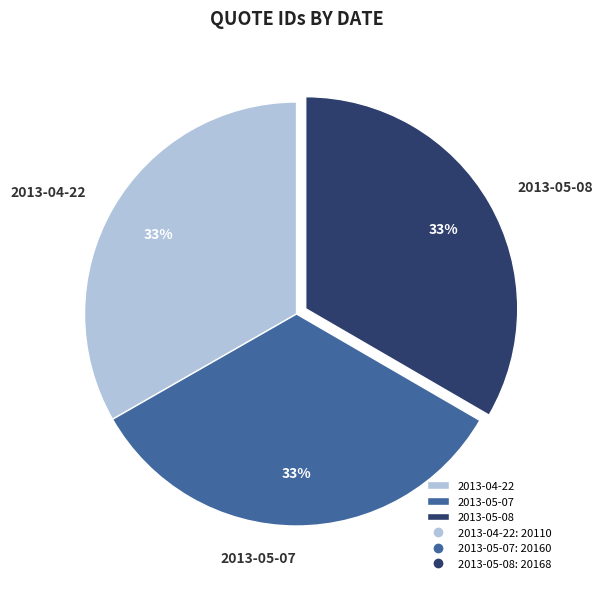

How many slices are in this pie chart?

3